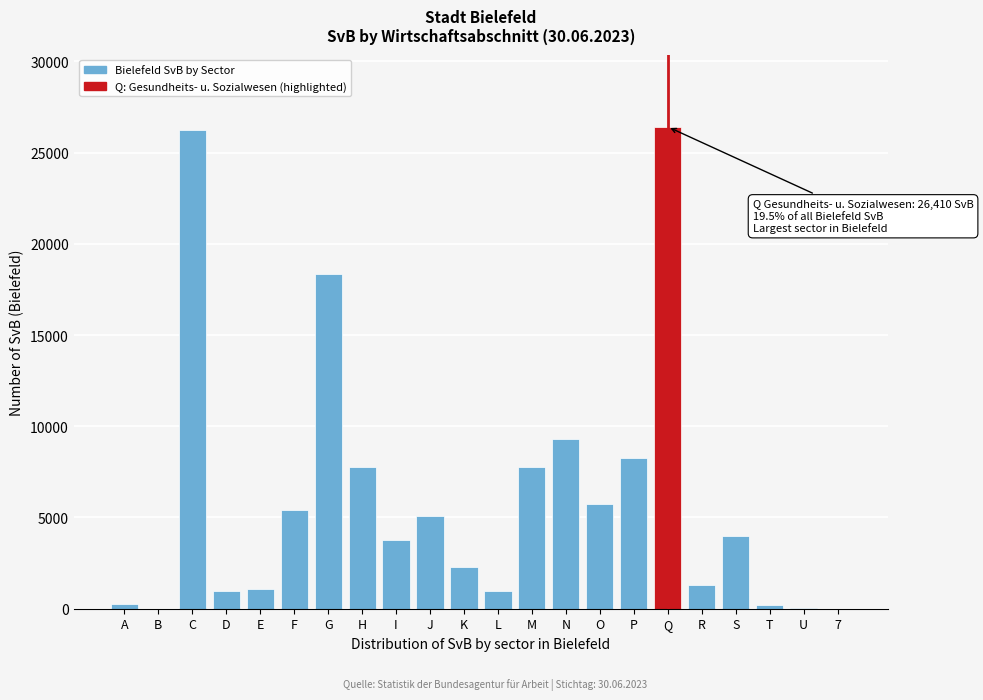

The chart shows a value of 8266 at P. True or false?

True